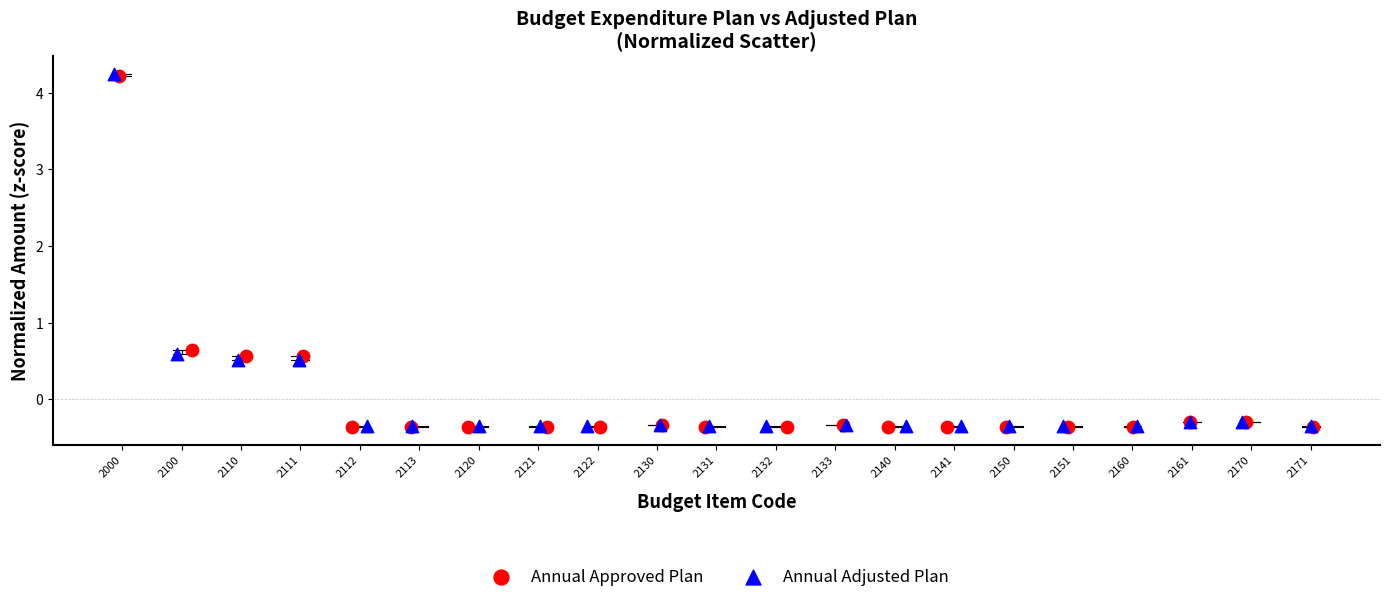

Which series has the widest spread of Y values?

Annual Adjusted Plan